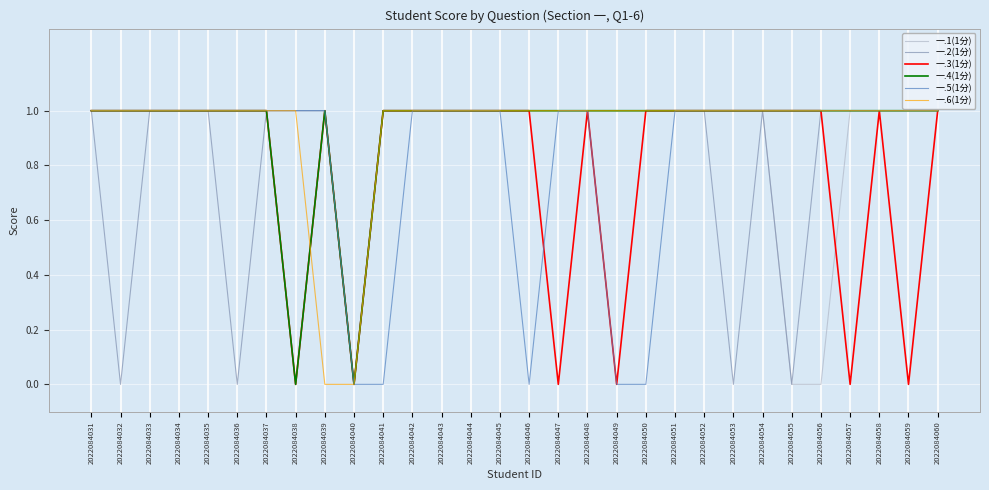

True or false: 一.6(1分) and 一.4(1分) intersect in this chart.

True